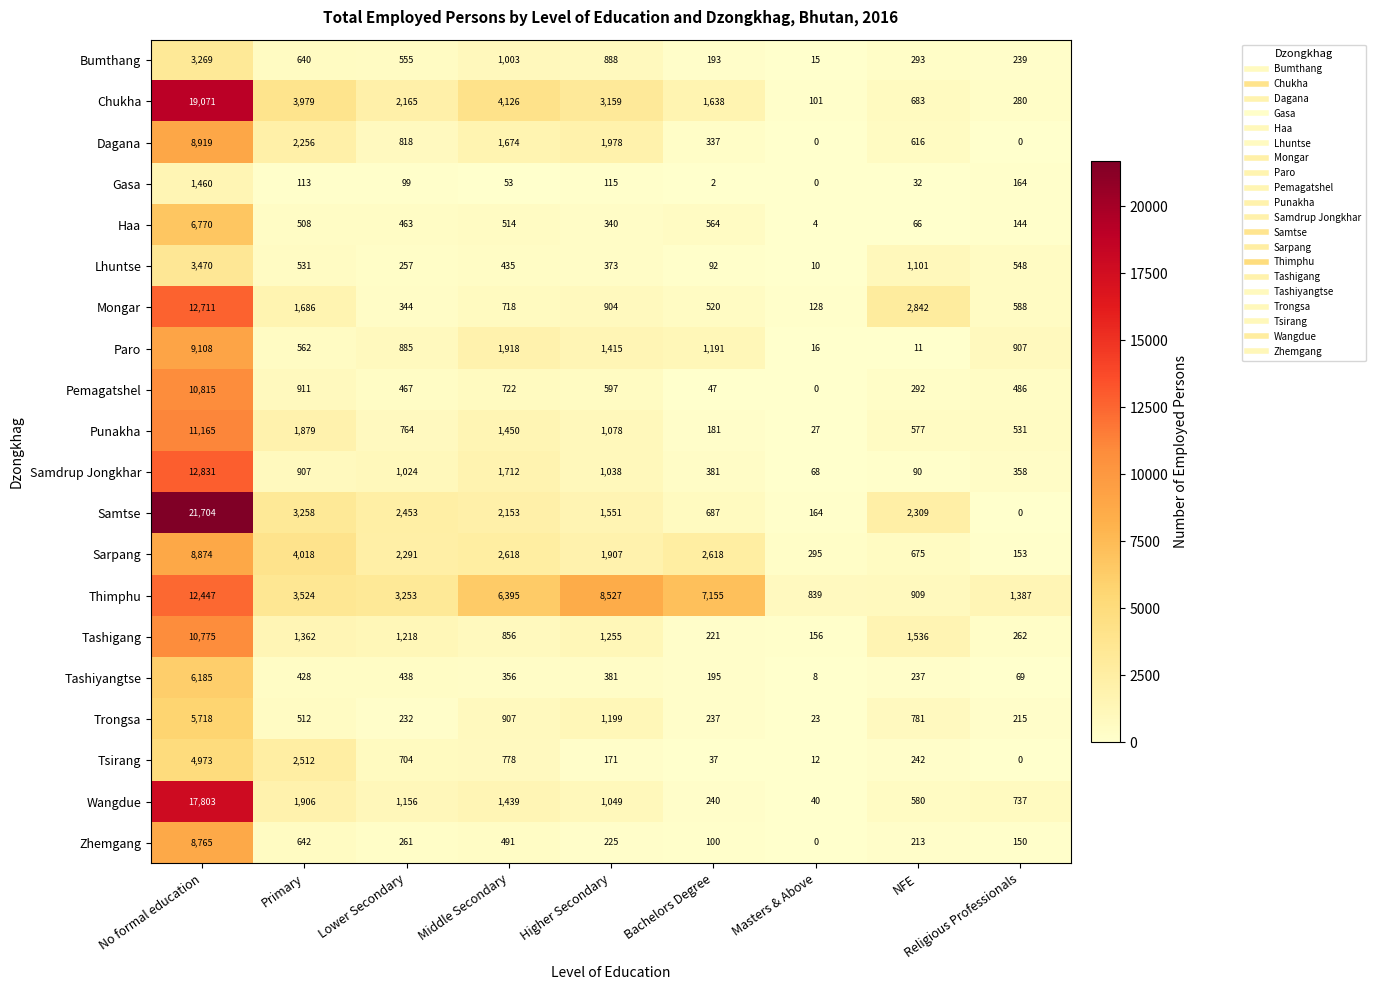

What is the difference between the highest and lowest values at No formal education?

20244